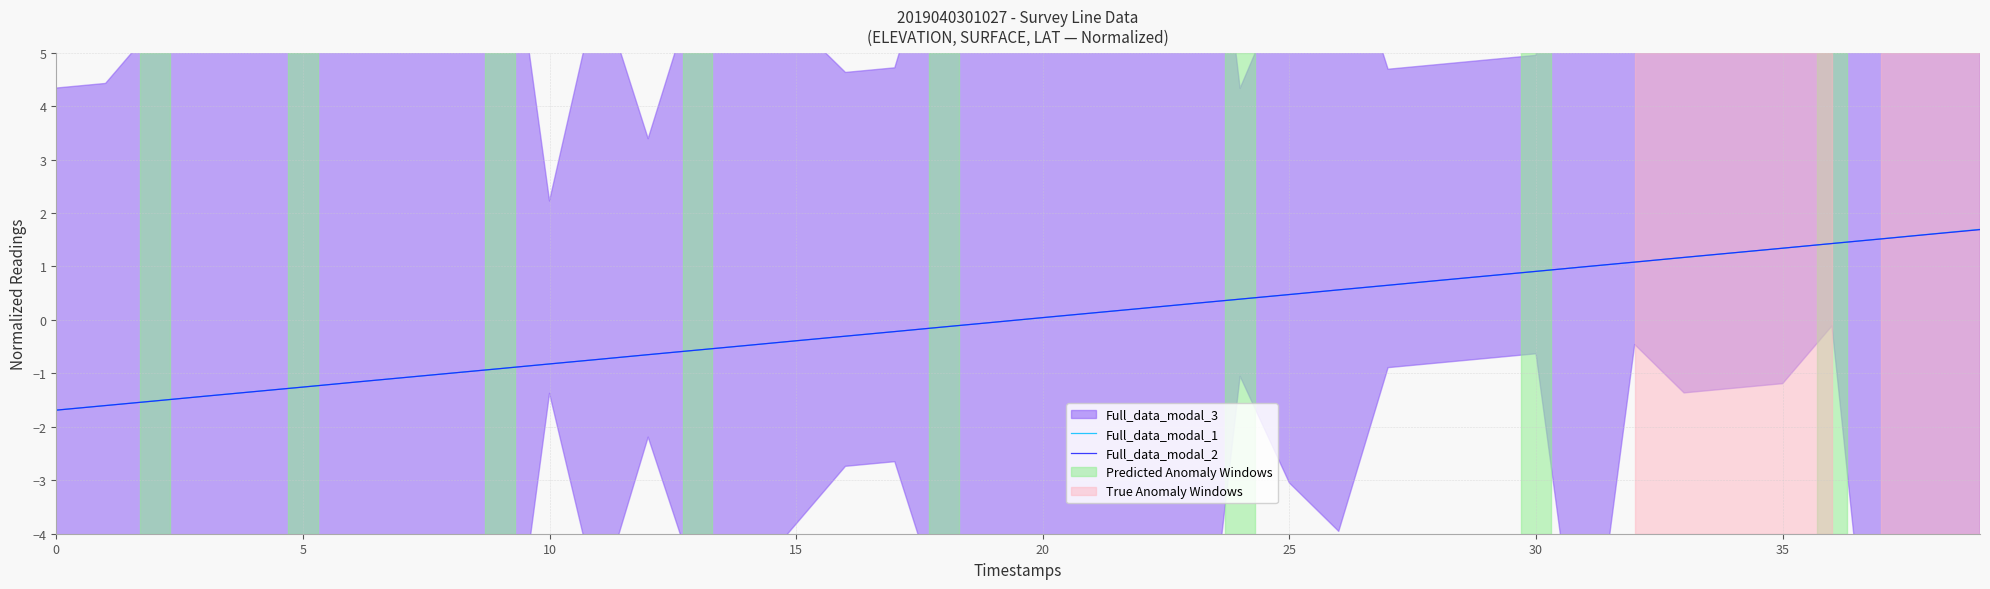

The Full_data_modal_2 series shows -0.6 at 5. True or false?

False